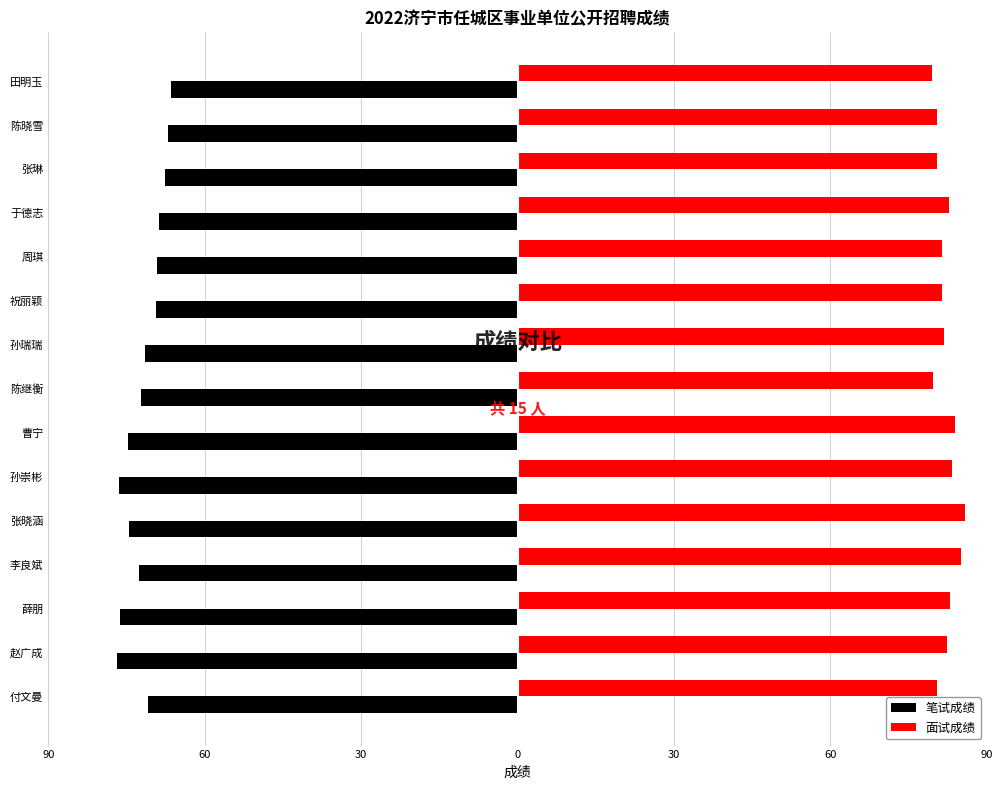

List the series in order of their peak value, highest first.

面试成绩, 笔试成绩